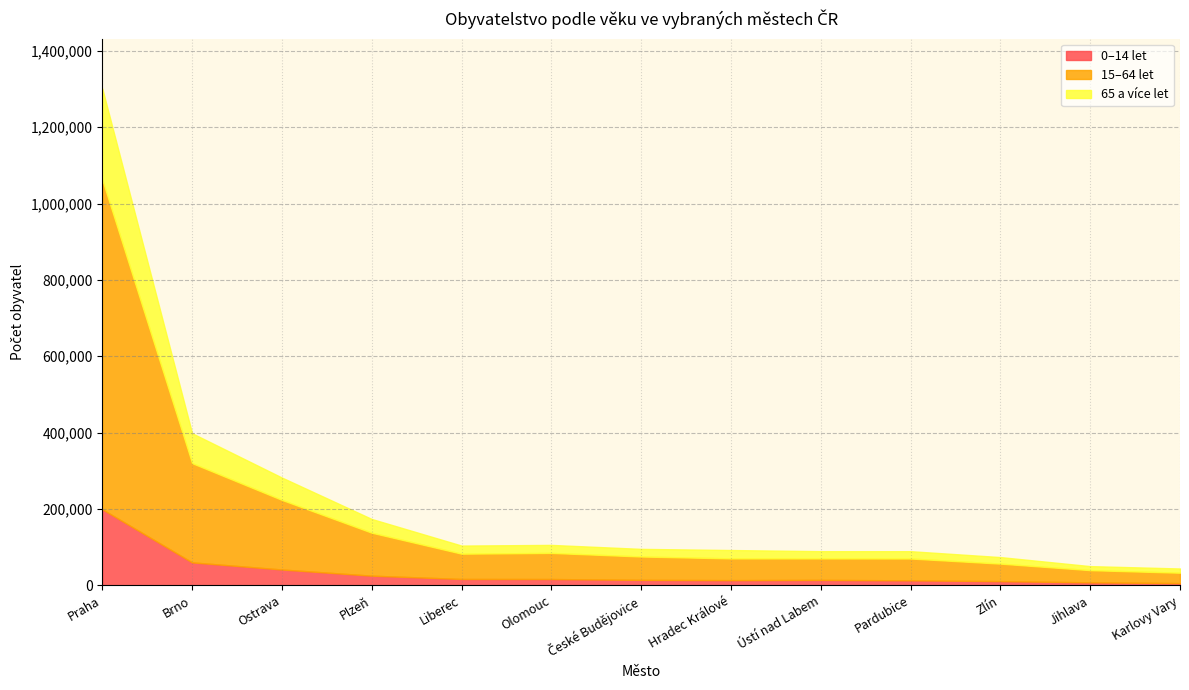

Reading right to left, transcribe all the data shown in this chart.

0–14 let: 6053	8046	11246	13304	14411	13838	14503	16735	16868	25529	41686	60339	199369
15–64 let: 27219	31943	45809	57147	56289	56929	61211	68383	66240	112535	182237	259862	863086
65 a více let: 11051	10534	17123	19168	19013	21882	19950	20945	21232	35943	58527	78309	238977